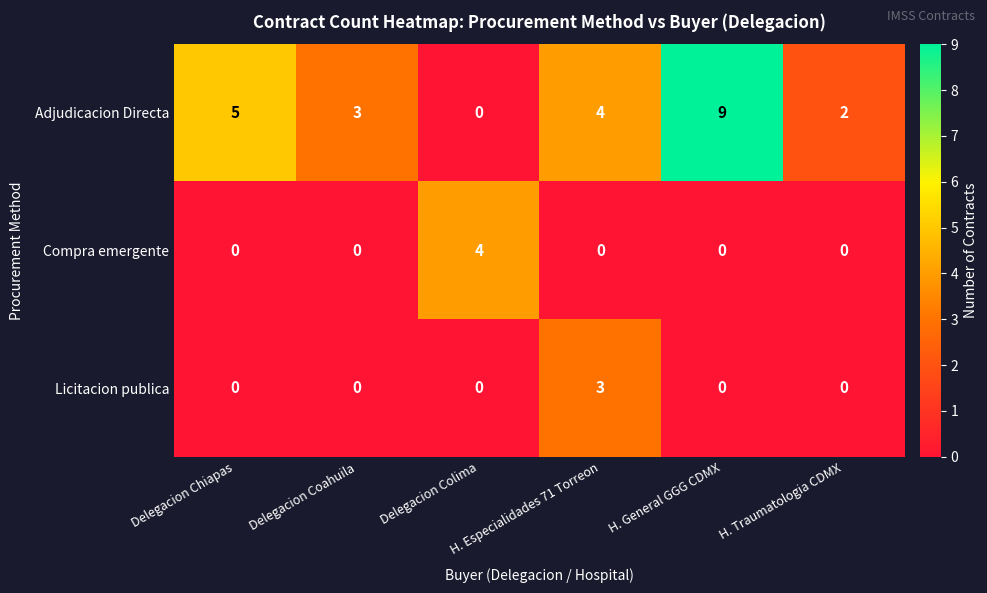

Between Delegacion Coahuila and H. Traumatologia CDMX, which series saw the biggest shift?

Adjudicacion Directa